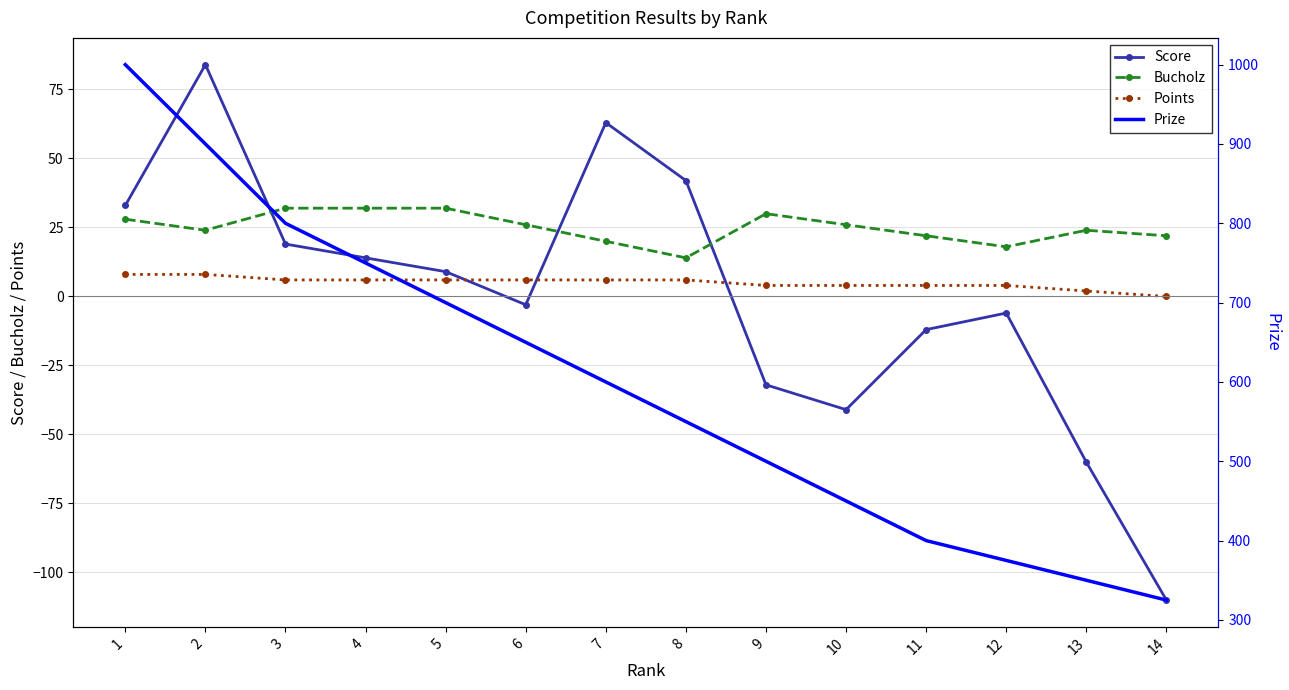

Reading left to right, transcribe all the data shown in this chart.

Score: 1=33	2=84	3=19	4=14	5=9	6=-3	7=63	8=42	9=-32	10=-41	11=-12	12=-6	13=-60	14=-110
Bucholz: 1=28	2=24	3=32	4=32	5=32	6=26	7=20	8=14	9=30	10=26	11=22	12=18	13=24	14=22
Points: 1=8	2=8	3=6	4=6	5=6	6=6	7=6	8=6	9=4	10=4	11=4	12=4	13=2	14=0
Prize: 1=1000	2=900	3=800	4=750	5=700	6=650	7=600	8=550	9=500	10=450	11=400	12=375	13=350	14=325